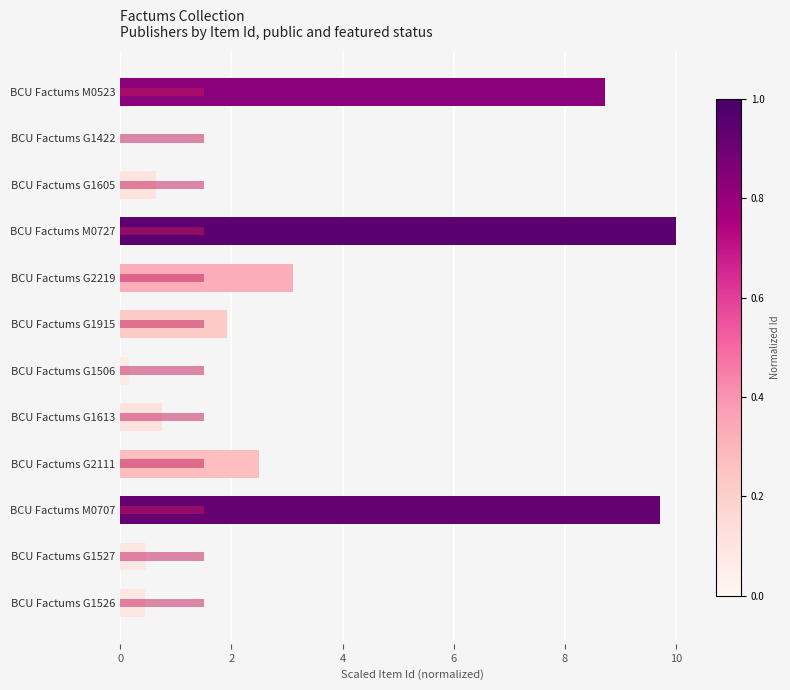

Is the value of public at 9 greater than the value of featured at 8?

Yes